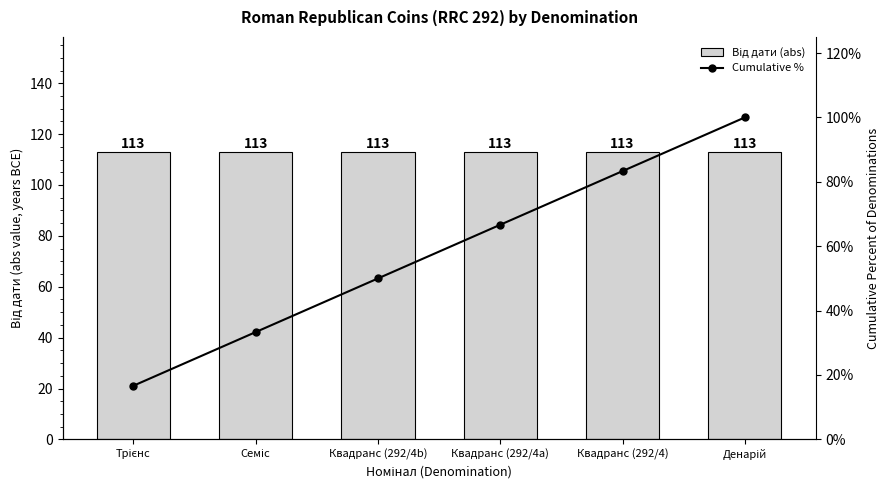

The Від дати (abs) series shows 113.0 at Квадранс (292/4). True or false?

True